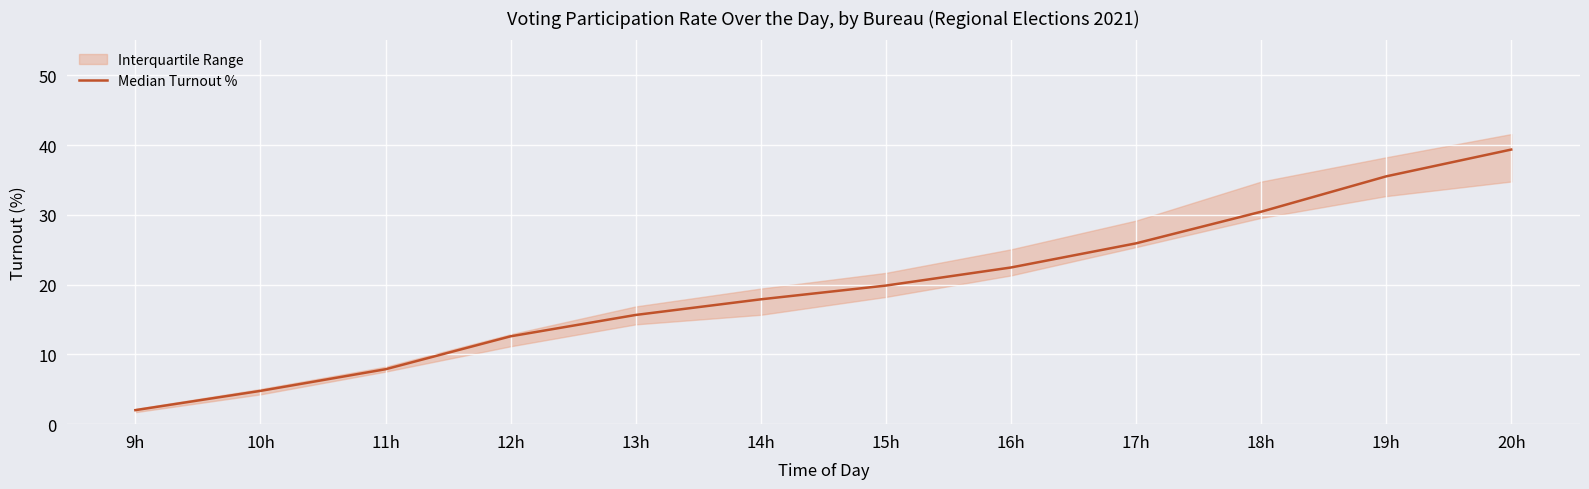

List the labels in order of value, smallest first.

9h, 10h, 11h, 12h, 13h, 14h, 15h, 16h, 17h, 18h, 19h, 20h